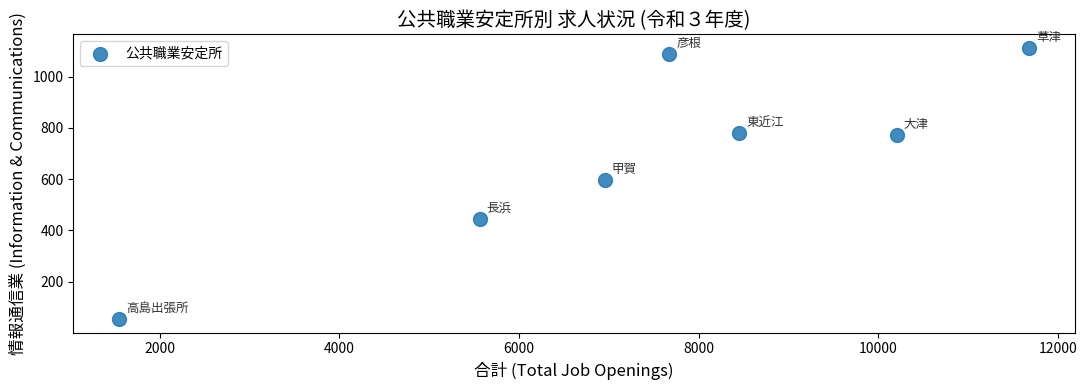

What Y value in the scatter plot is closest to 583?

597